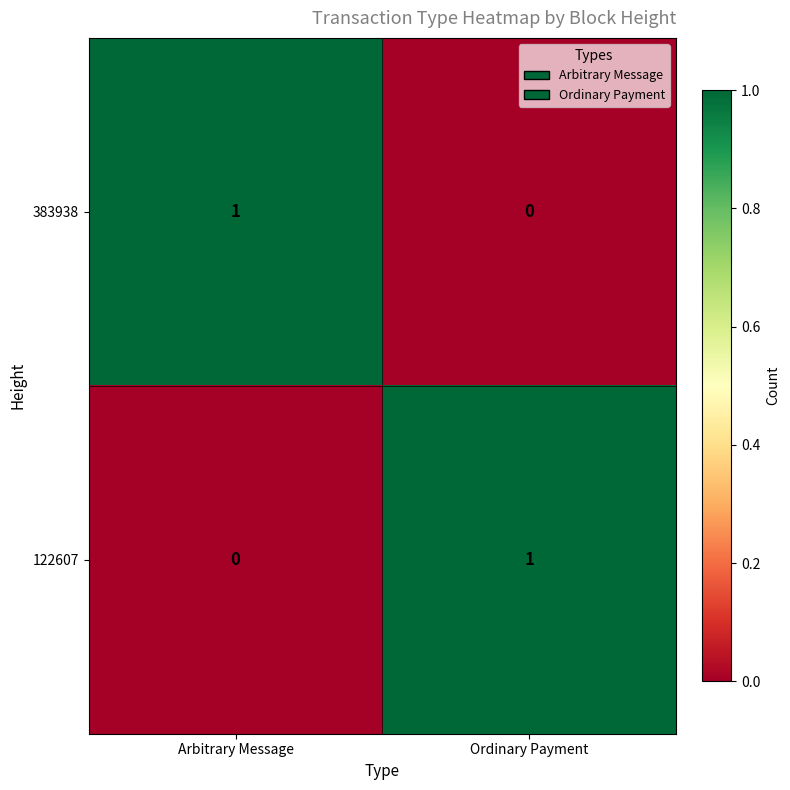

Reading left to right, extract all data points from this chart.

383938: Arbitrary Message=1	Ordinary Payment=0
122607: Arbitrary Message=0	Ordinary Payment=1